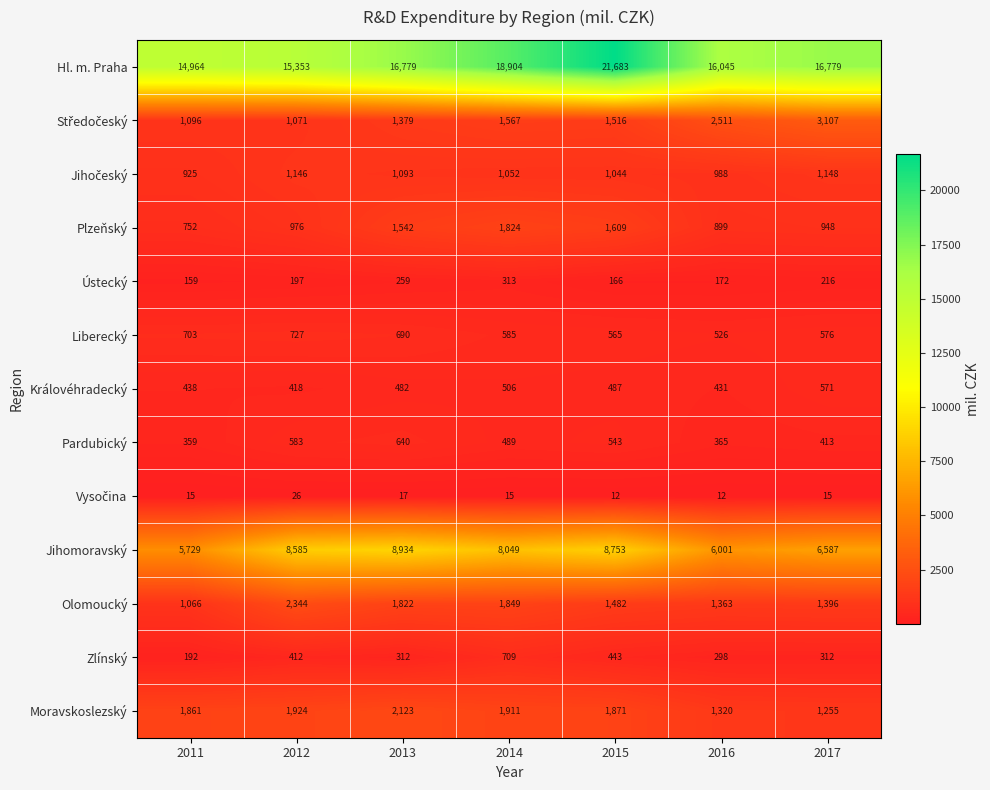

Rank the categories by Moravskoslezský value from highest to lowest.

2013, 2012, 2014, 2015, 2011, 2016, 2017